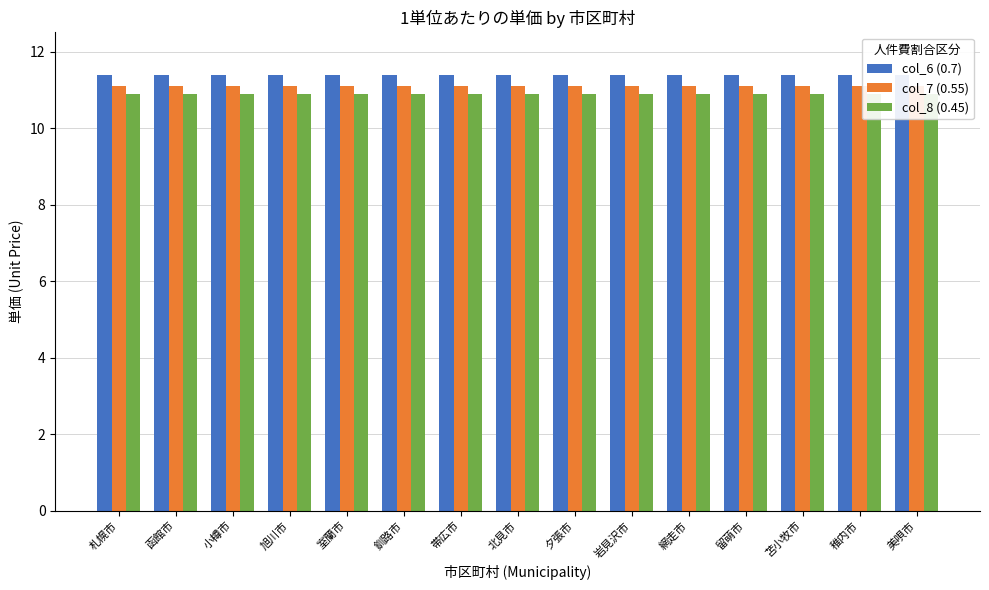

Rank the categories by col_8 (0.45) value from lowest to highest.

札幌市, 函館市, 小樽市, 旭川市, 室蘭市, 釧路市, 帯広市, 北見市, 夕張市, 岩見沢市, 網走市, 留萌市, 苫小牧市, 稚内市, 美唄市